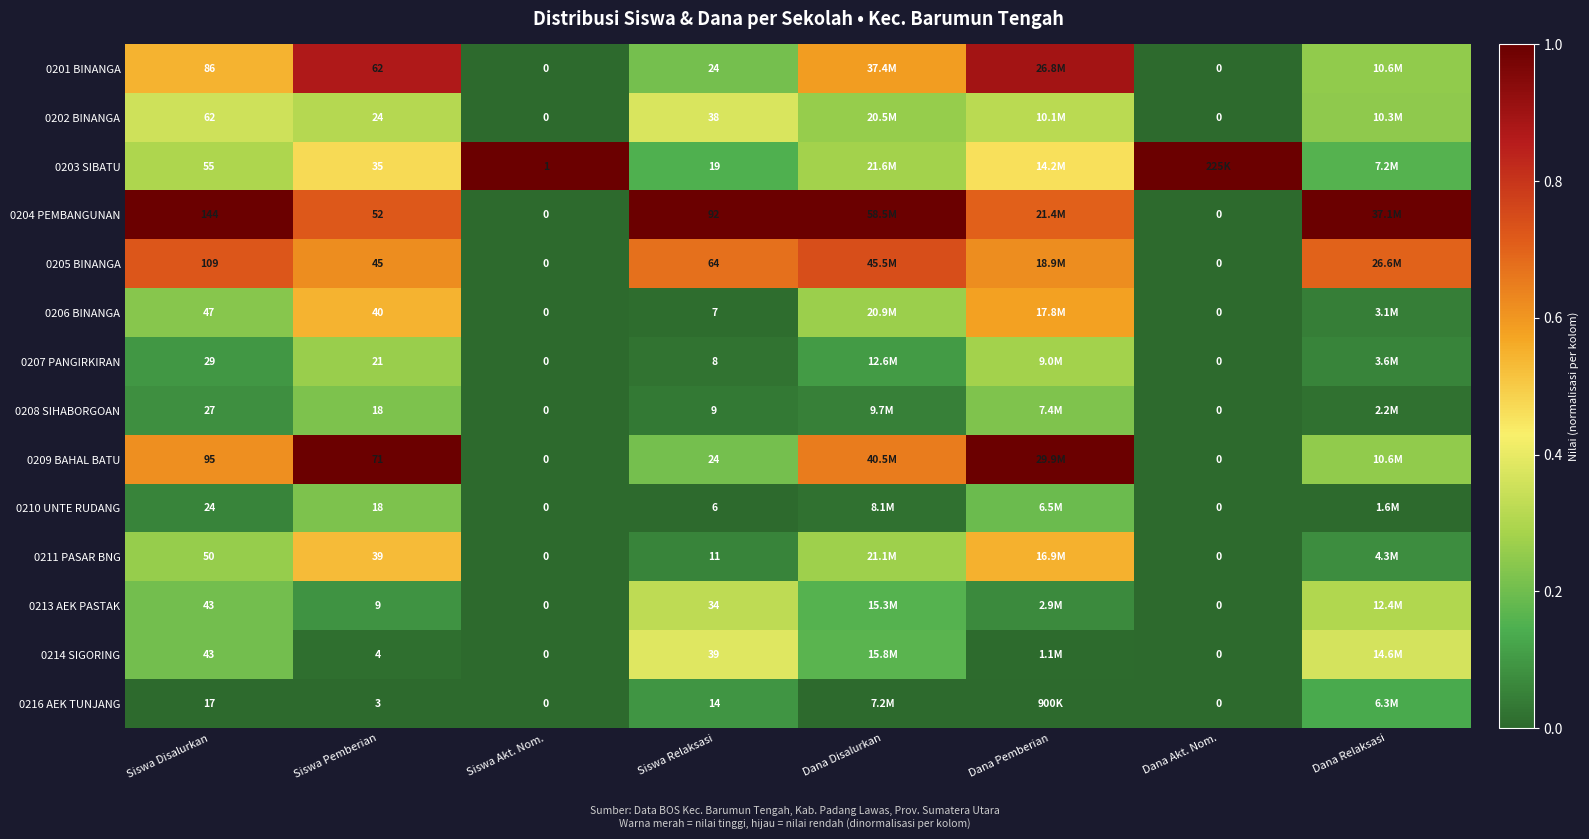

What is the spread (max minus min) of values at Siswa Relaksasi?

86.0